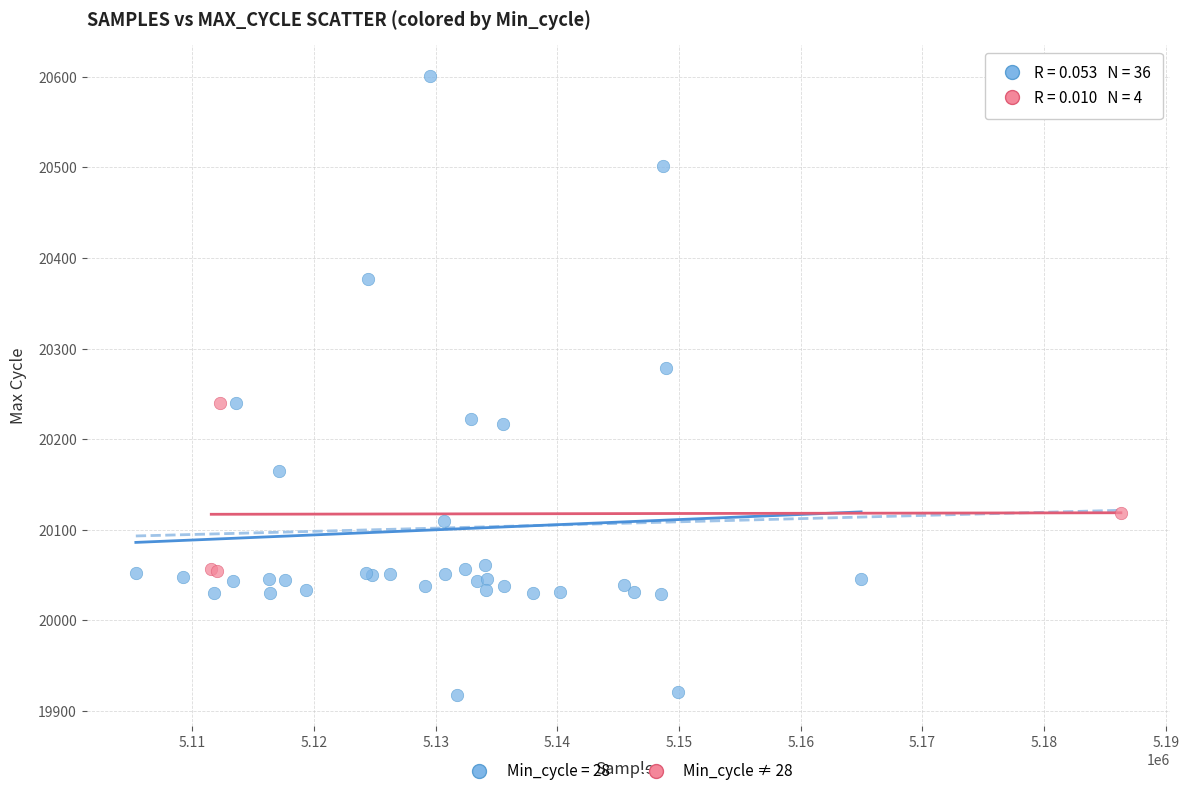

Which series has the largest Y range (max minus min)?

Min_cycle = 28